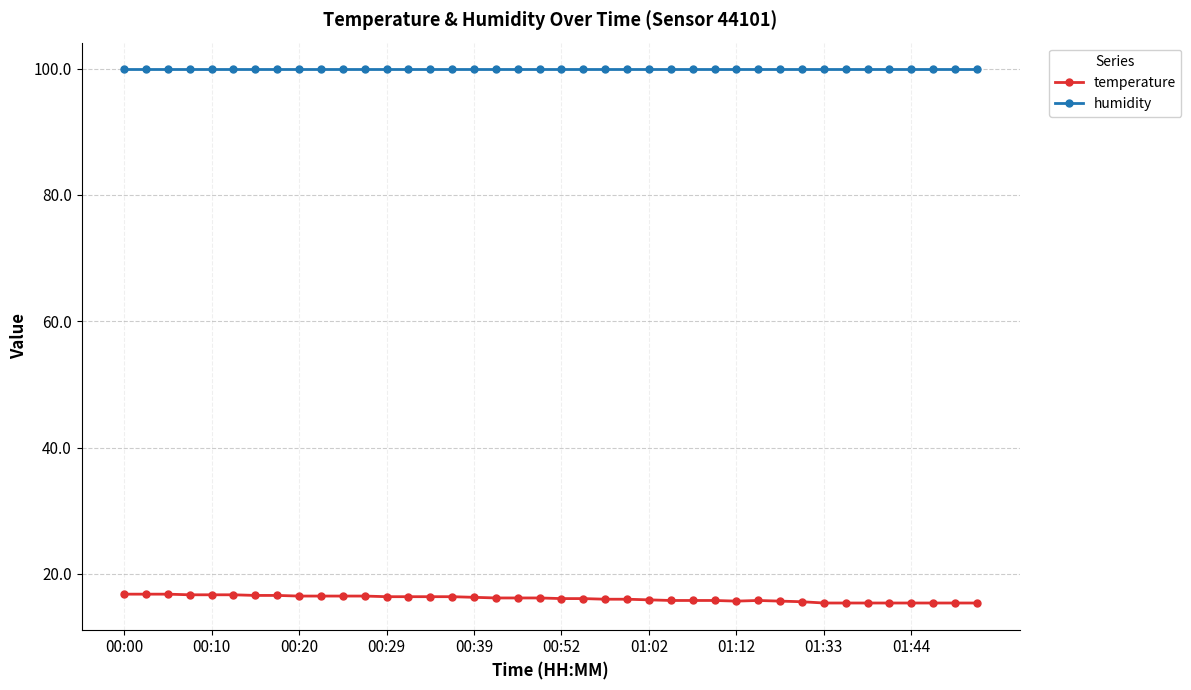

What is the value of the temperature point at the 39th from the left?

15.4